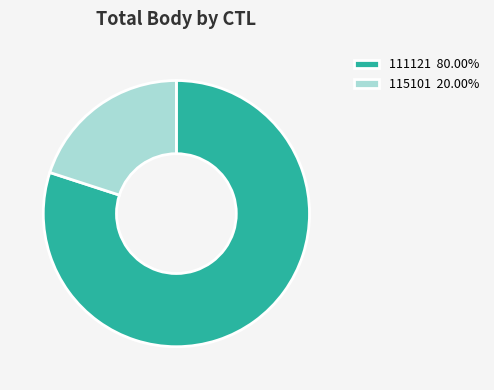

Between 115101 and 111121, which is larger?

111121